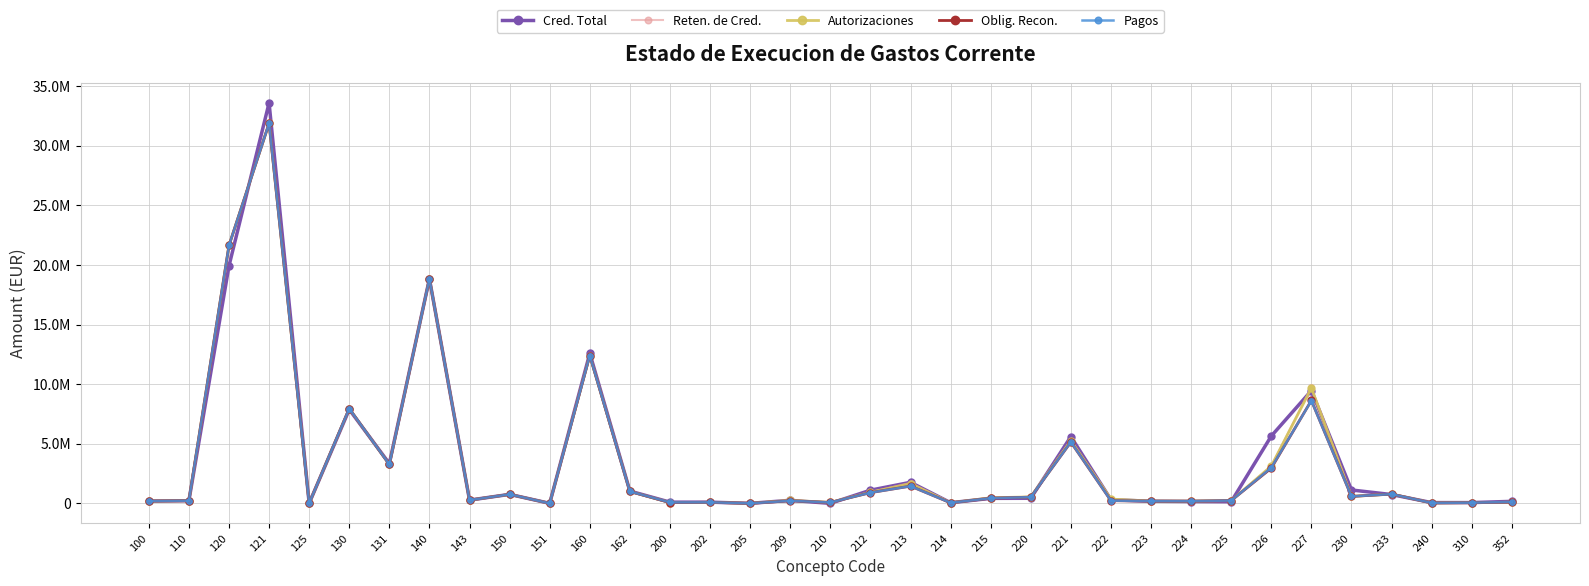

Which series has the largest range (max minus min)?

Cred. Total